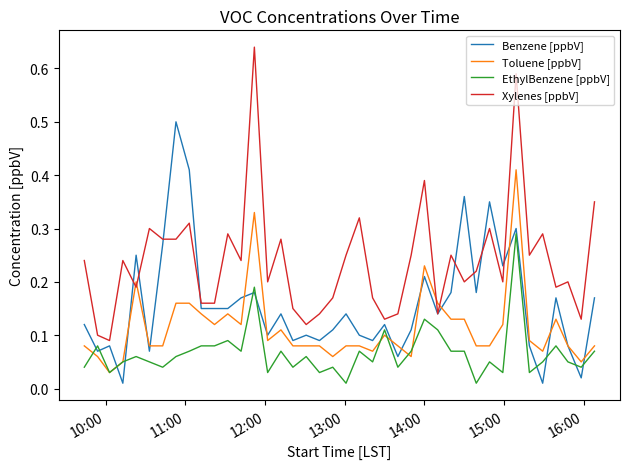

List the series in order of their overall mean, lowest first.

EthylBenzene [ppbV], Toluene [ppbV], Benzene [ppbV], Xylenes [ppbV]